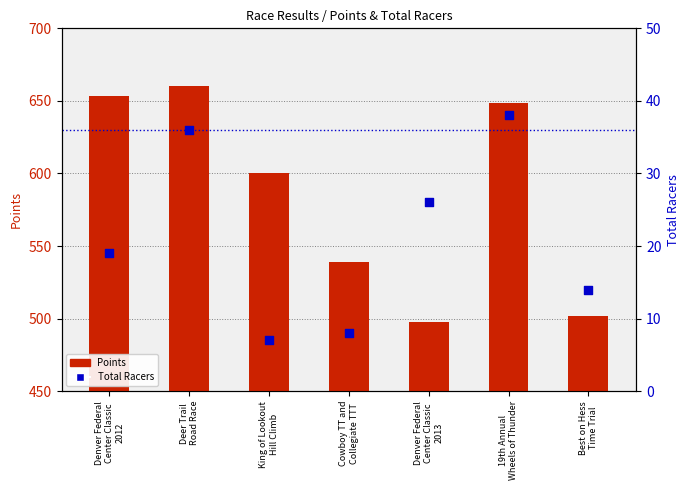

Which series has the widest spread of Y values?

Points